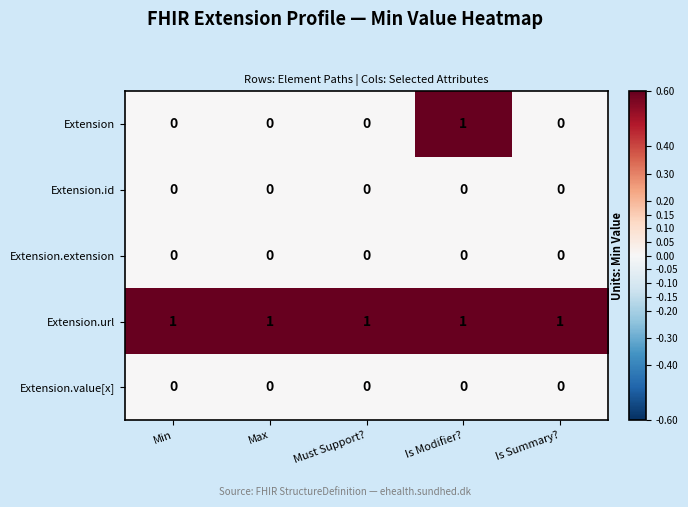

Which series has the largest total across all categories?

Extension.url